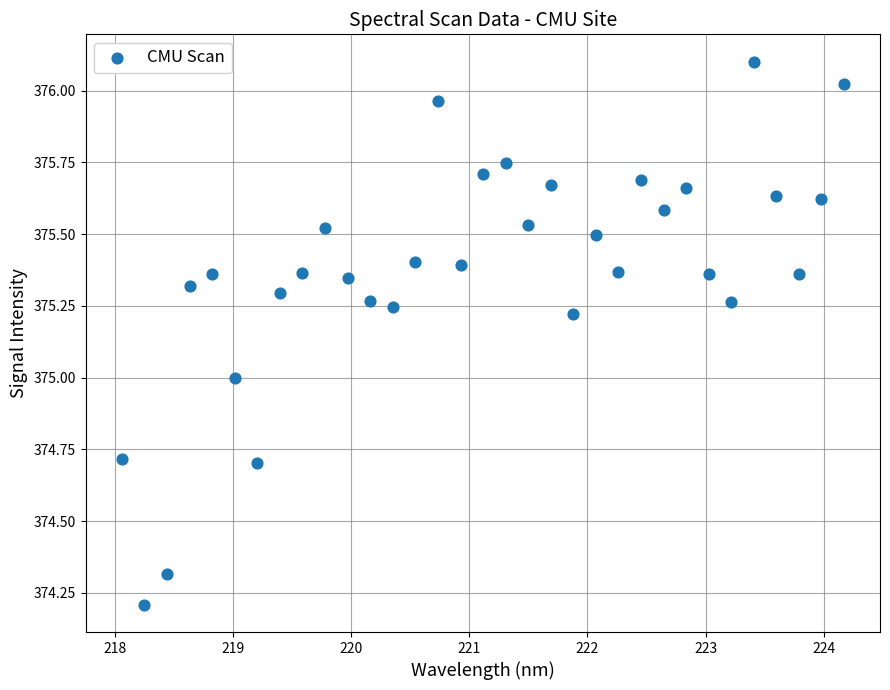

What is the range of X values (max minus min)?

6.1